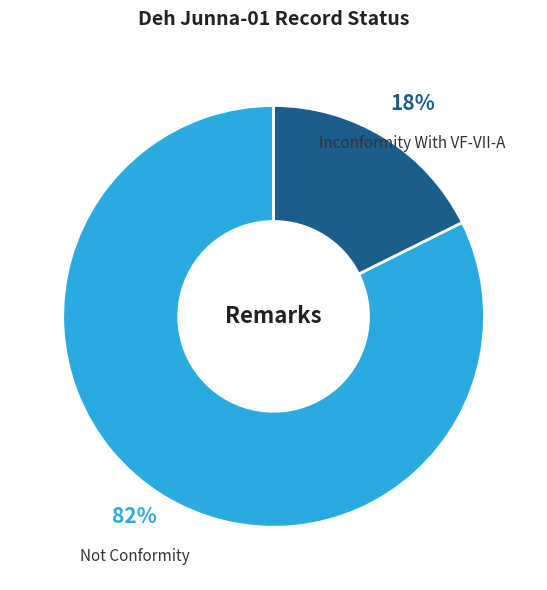

To the nearest percent, what is the average slice percentage?

50%